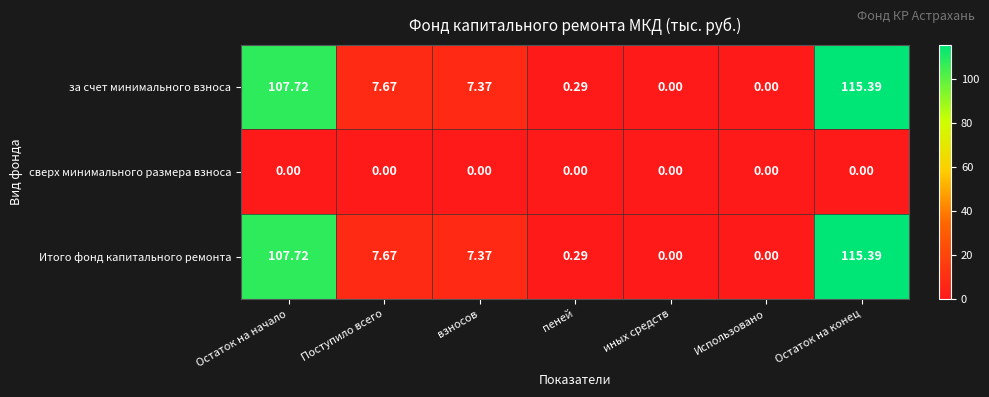

Where does the за счет минимального взноса series first go above 7?

Остаток на начало